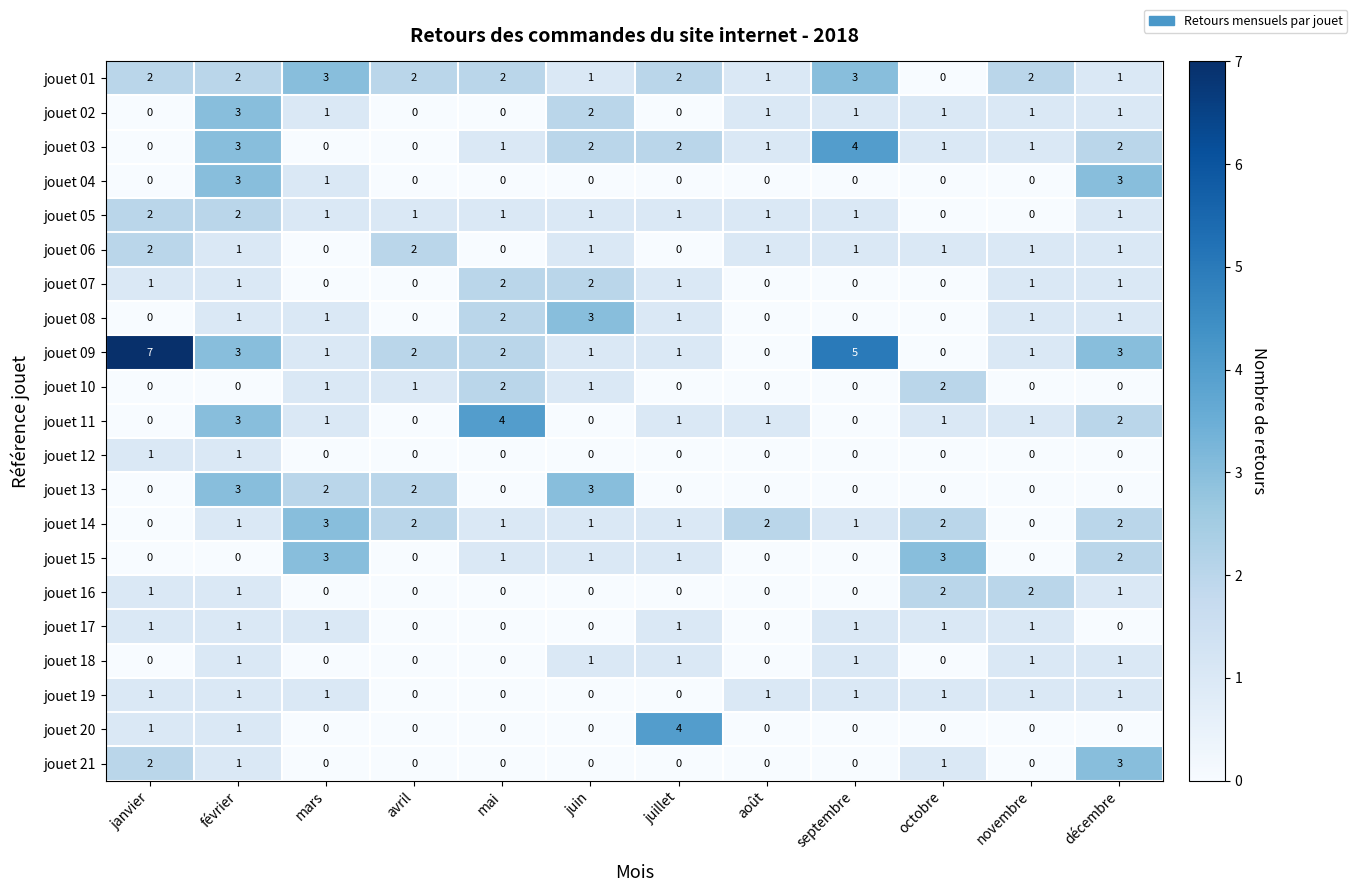

At which label does jouet 02 reach its peak?

février